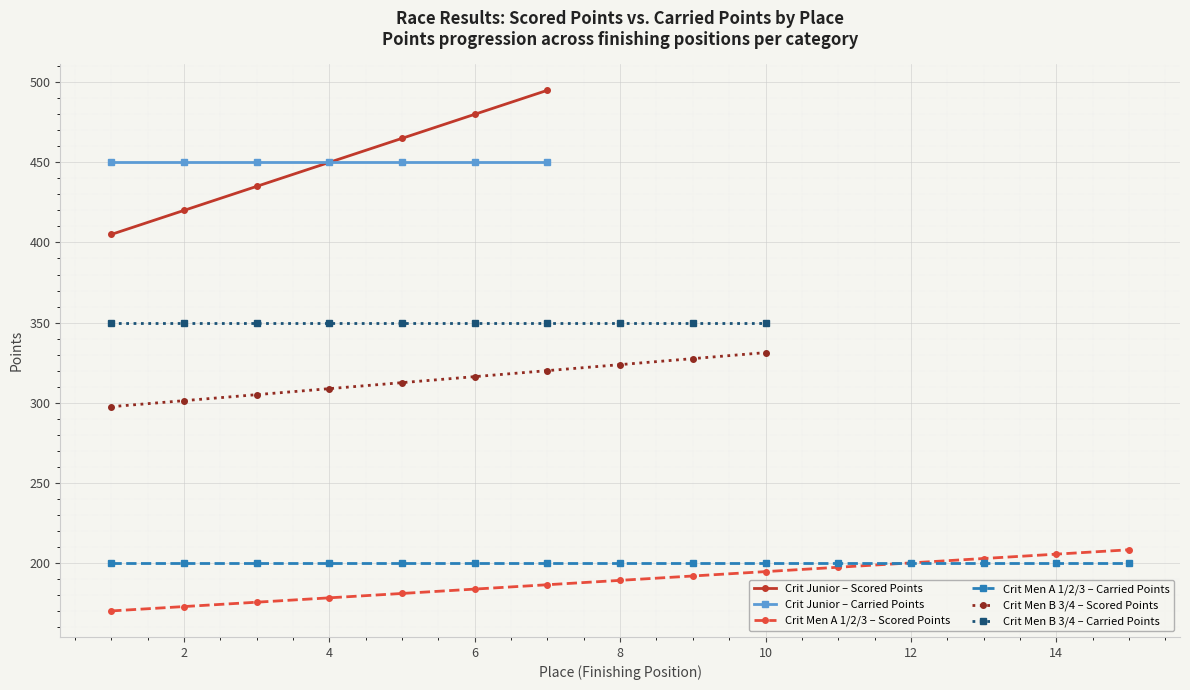

True or false: Crit Junior – Scored Points has more than 2 interior local peaks.

False